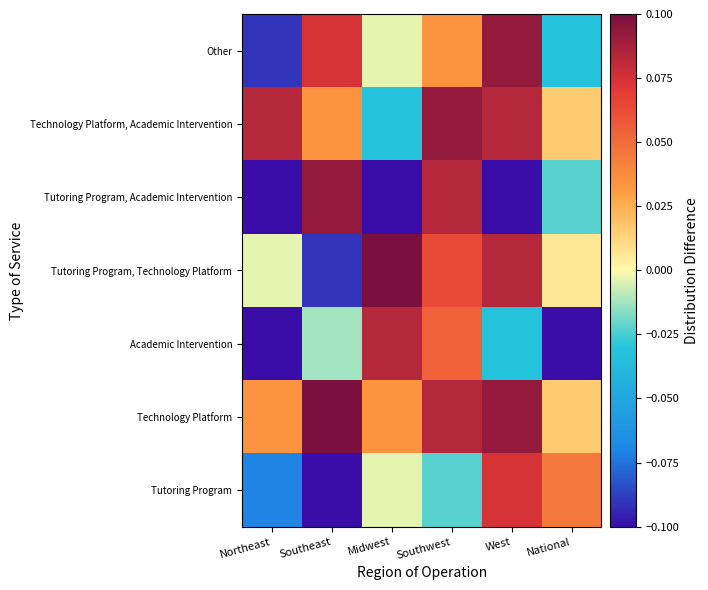

Count the number of categories in the chart.

6